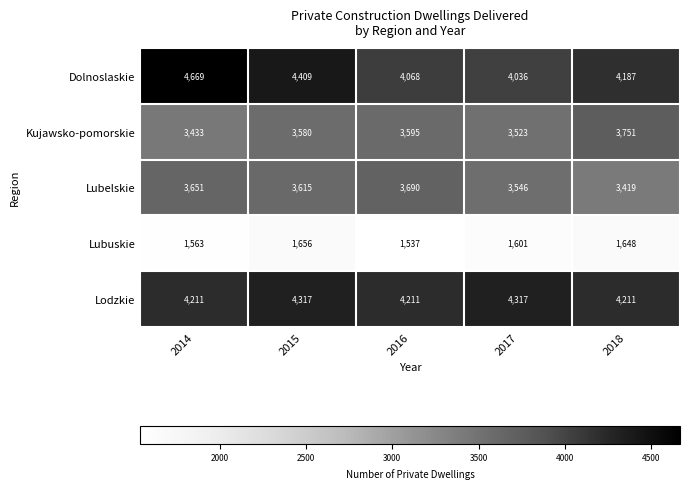

Which series has the largest range (max minus min)?

Dolnoslaskie